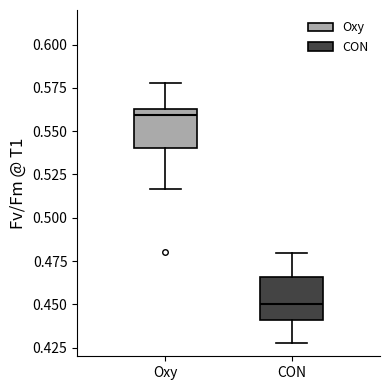

Where does the lower whisker of the box for Oxy end on the y-axis? The values are not printed on the chart, so give them approximately, as read against the axis.

0.515